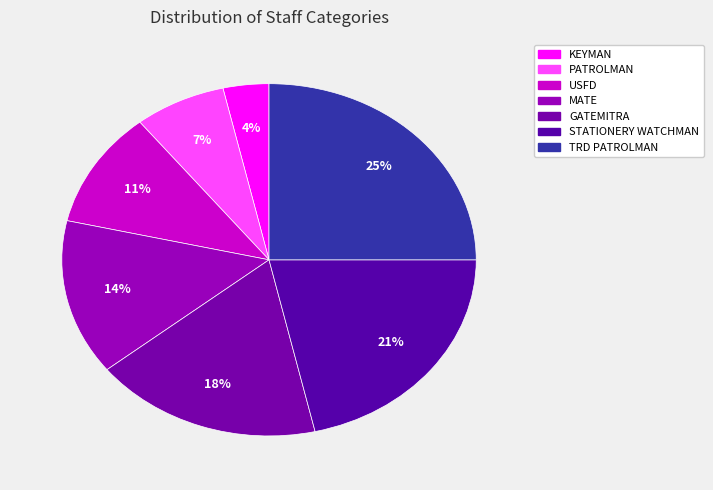

Is there any slice that represents more than half of the pie?

No